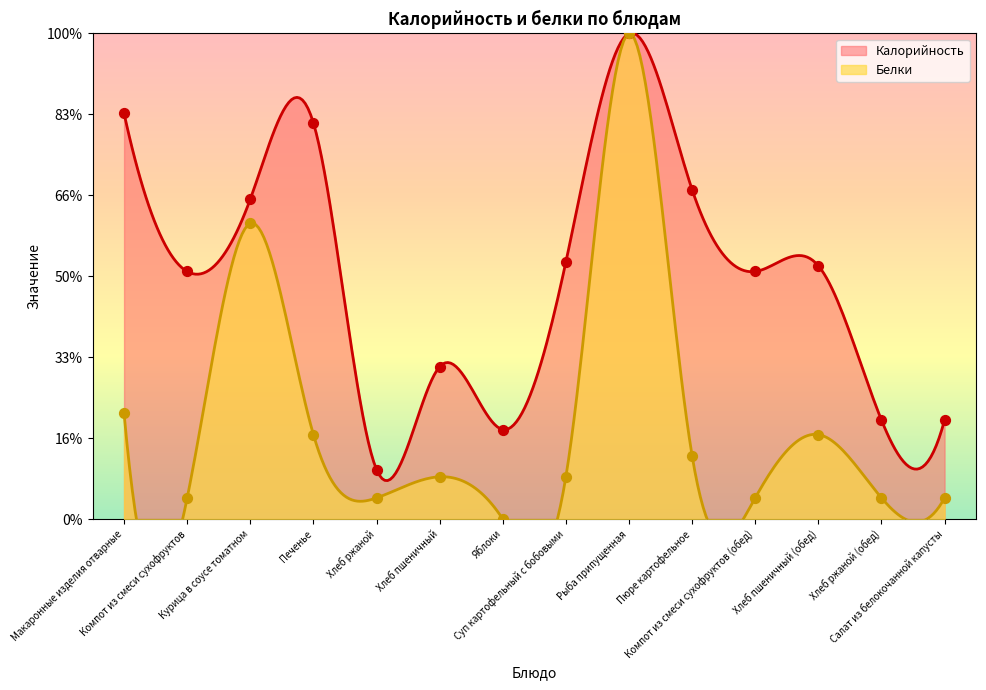

Is the value of Калорийность at Печенье greater than the value of Белки at Печенье?

Yes